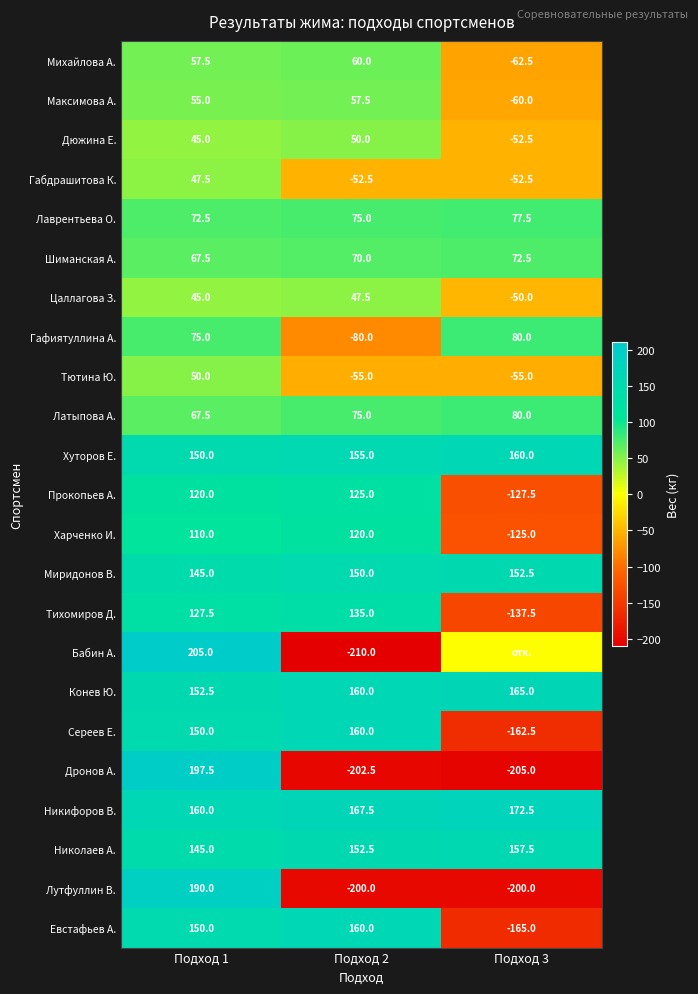

Which category has the highest value in the Миридонов В. series?

Подход 3